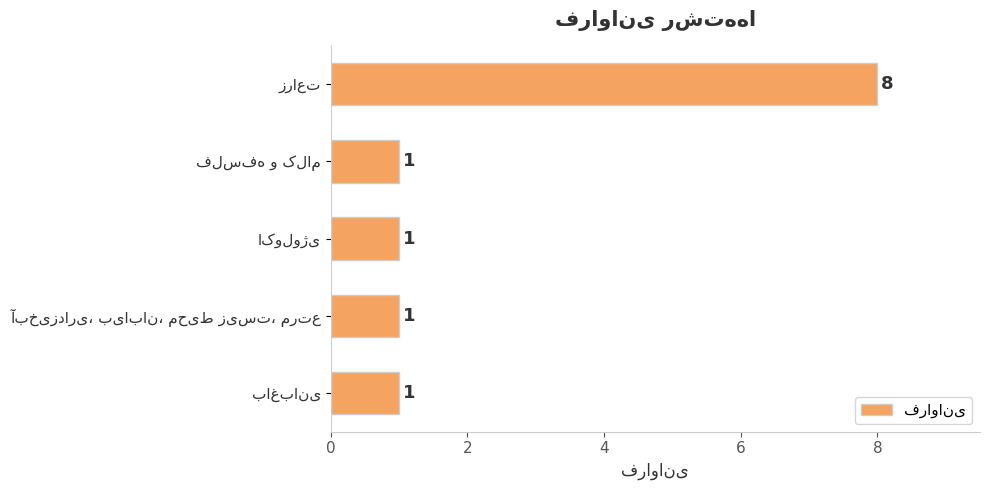

What is the value of the 3rd bar from the top?

1